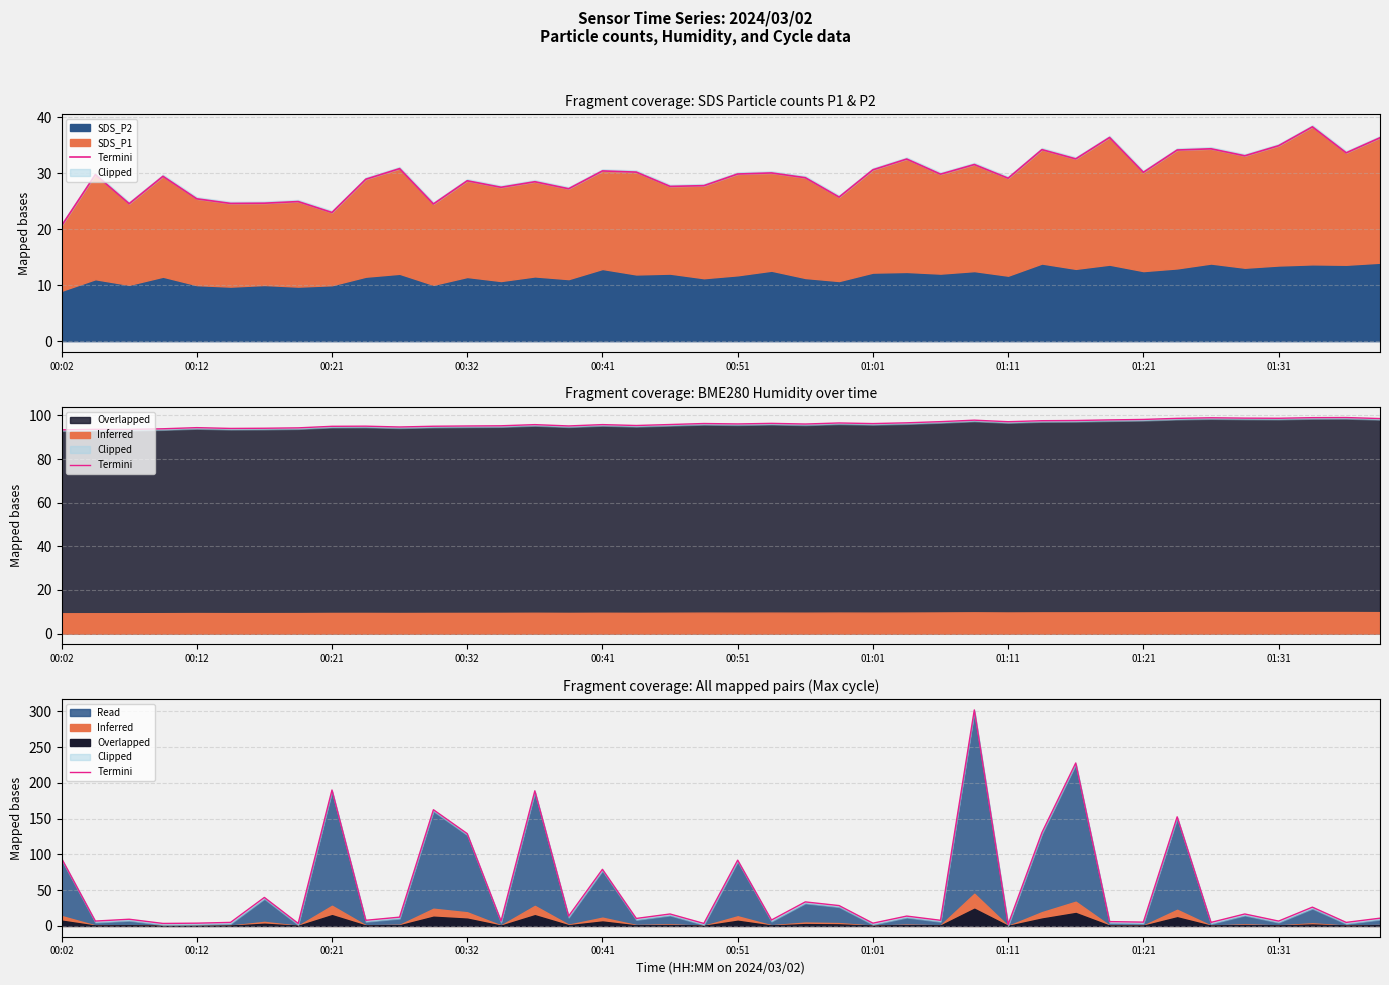

Between 01:01 and 28, which is larger?

01:01